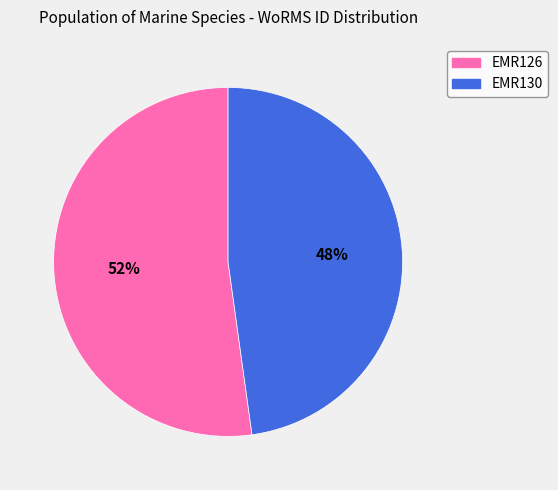

How many segments does this pie chart have?

2